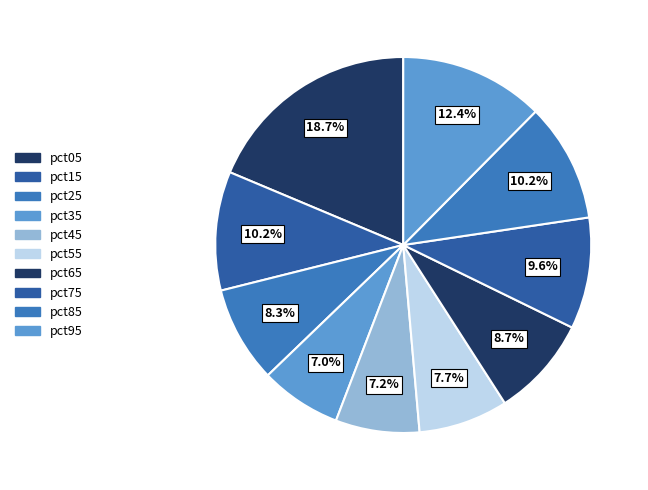

Count the number of slices in the pie.

10